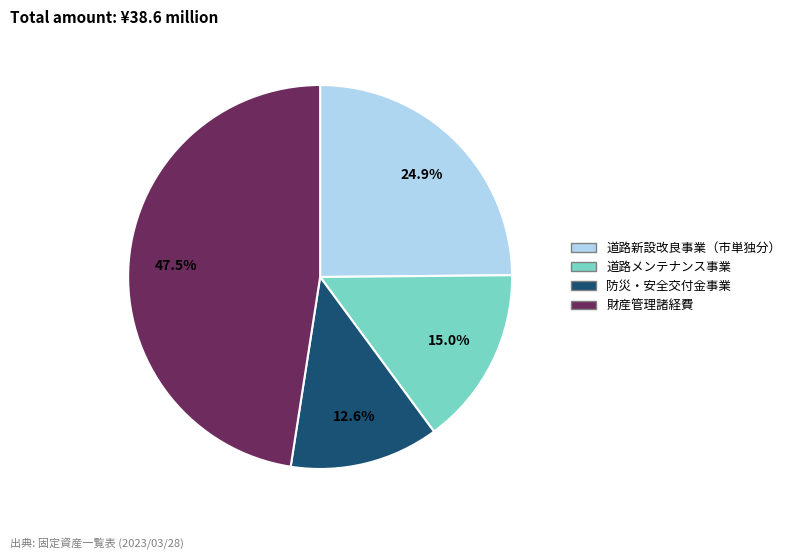

Is there a majority slice in this chart?

No